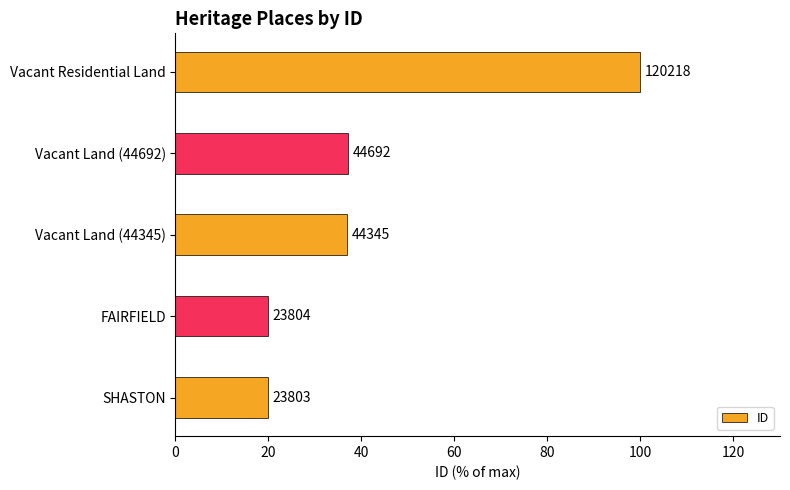

Are the bars grouped side by side (vs. stacked)?

No